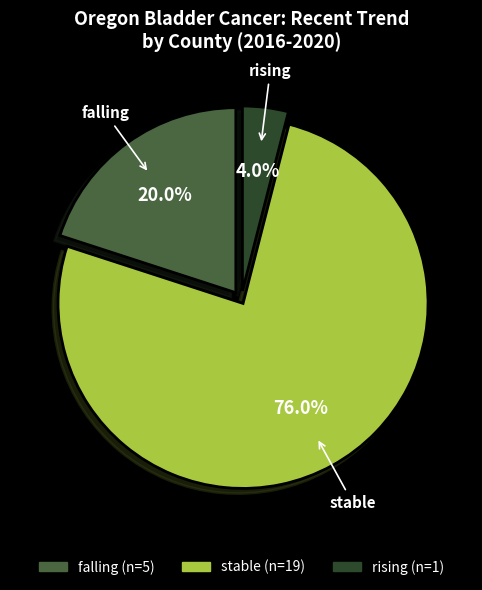

True or false: falling accounts for 20% of the total.

True